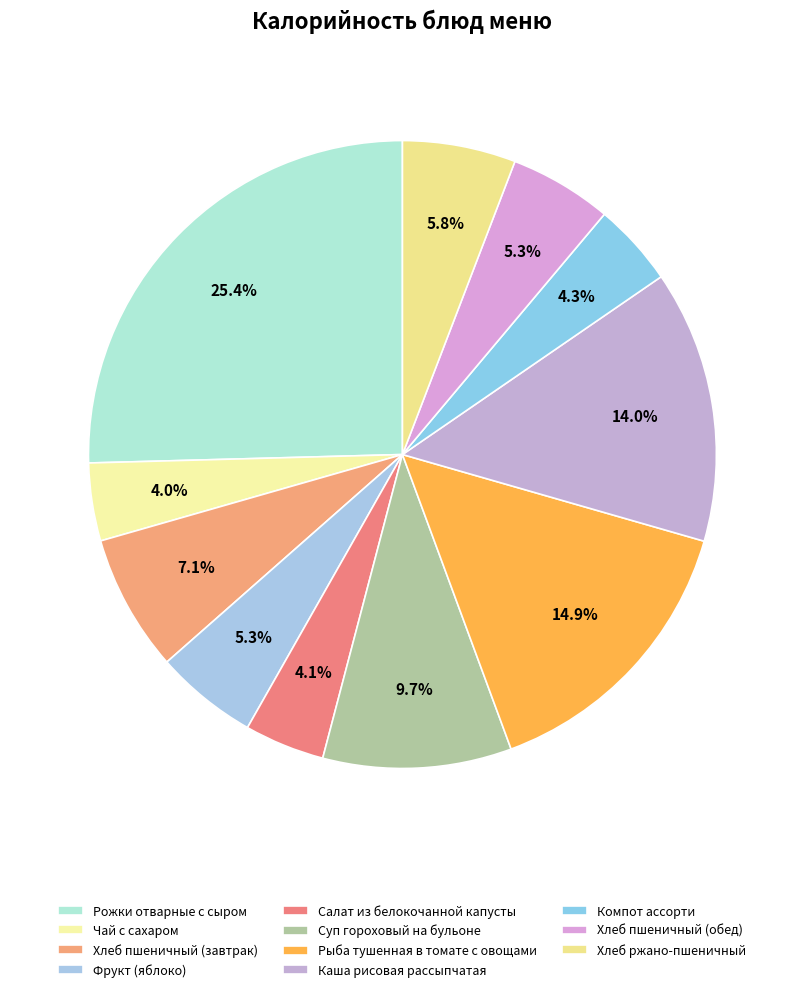

True or false: Хлеб пшеничный (обед) accounts for 5% of the total.

True